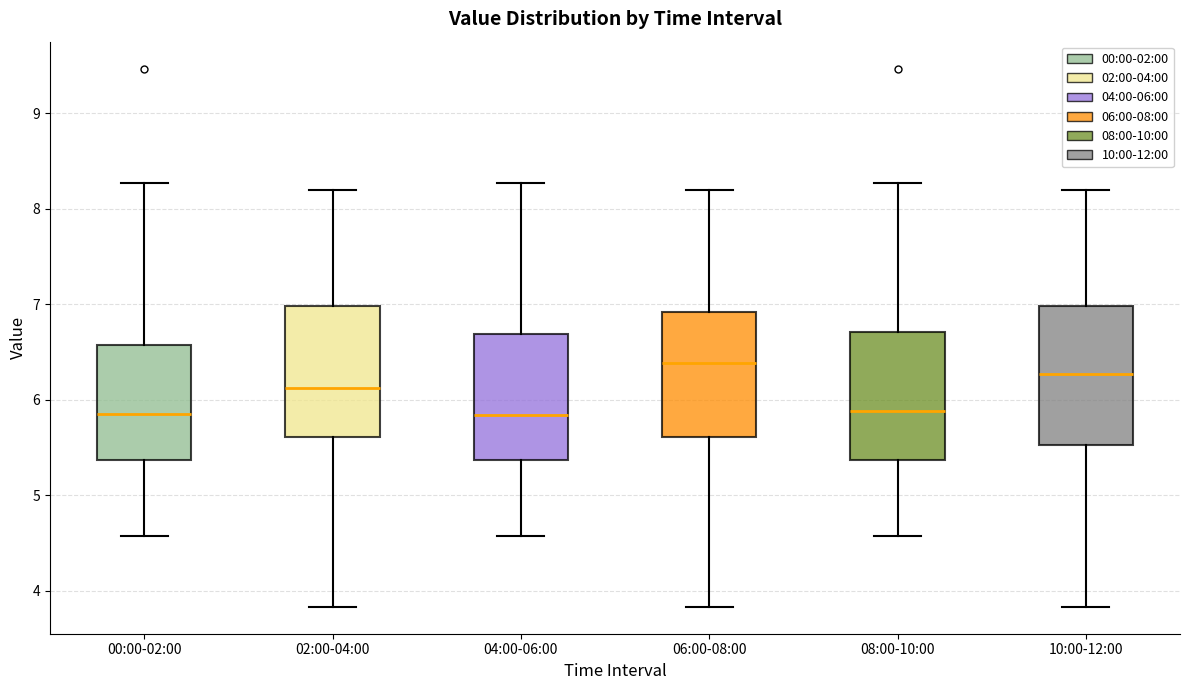

Where does the upper whisker of the box for 04:00-06:00 end on the y-axis? The values are not printed on the chart, so give them approximately, as read against the axis.

8.3